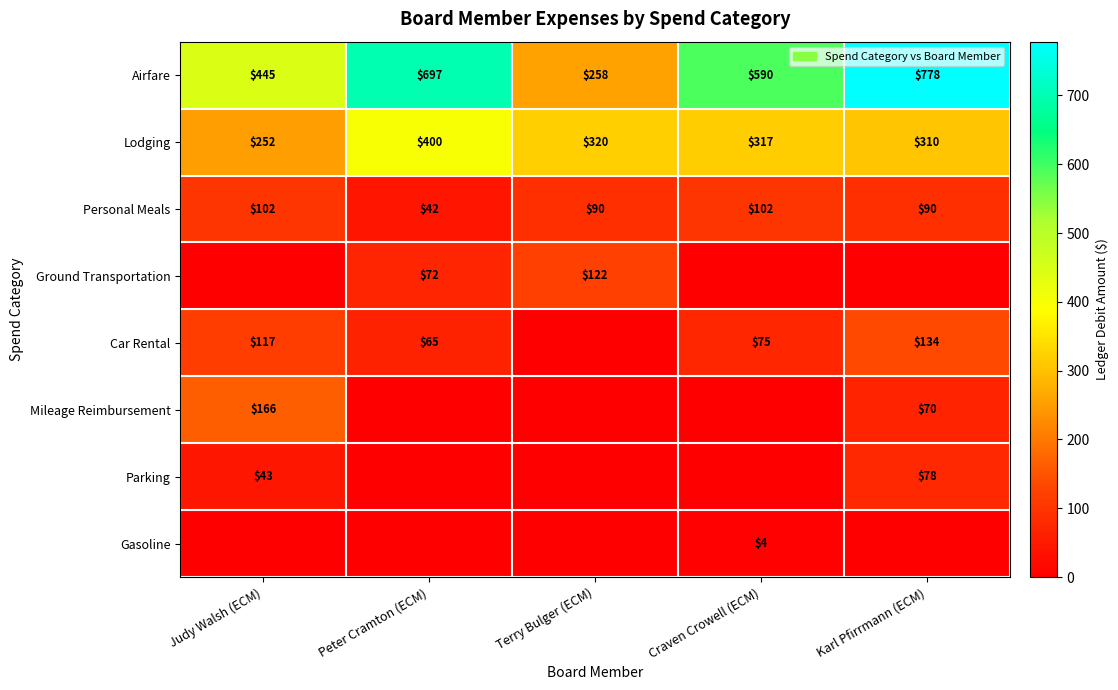

The Car Rental series shows 38.7 at Craven Crowell (ECM). True or false?

False